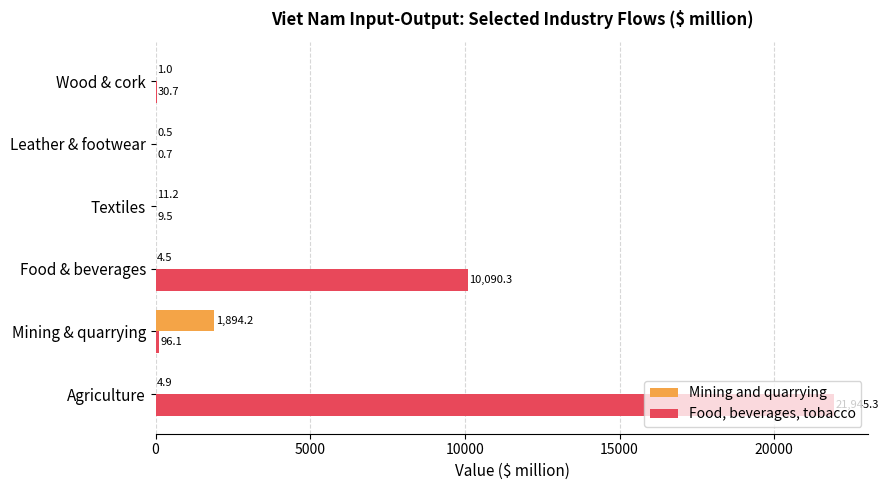

Which series has the largest total across all categories?

Food, beverages, tobacco